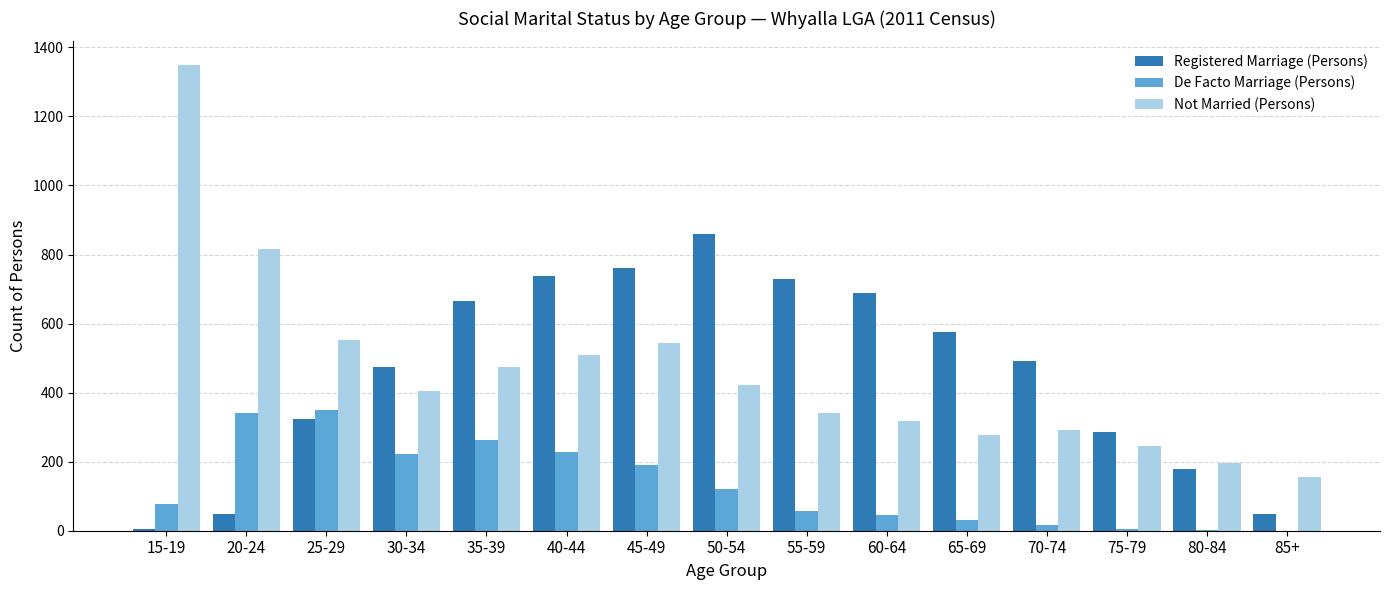

What is the sum of all Not Married (Persons) values?

6899